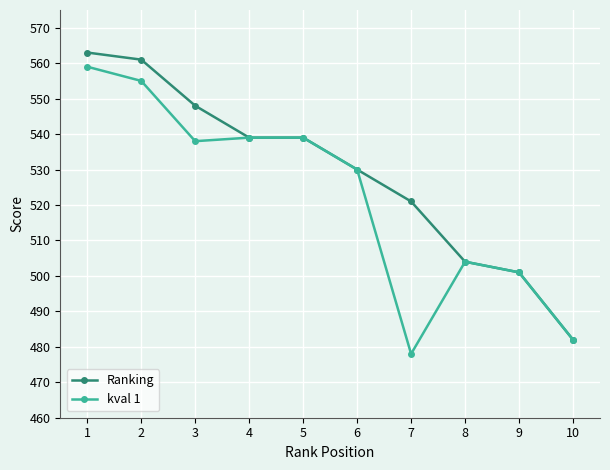

What is the value of the Ranking point at the 9th from the left?

501